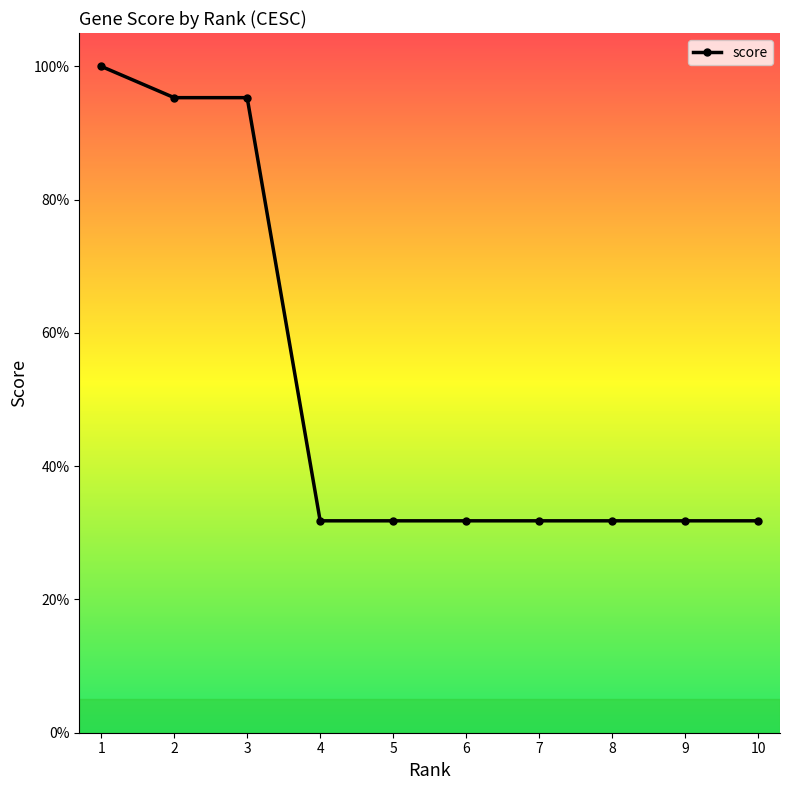

Is this an area chart (filled region under the line)?

No